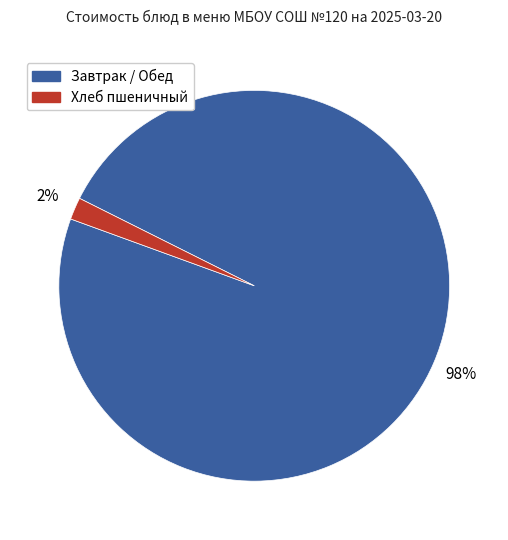

What percentage is the Хлеб пшеничный slice, to the nearest percent?

2%